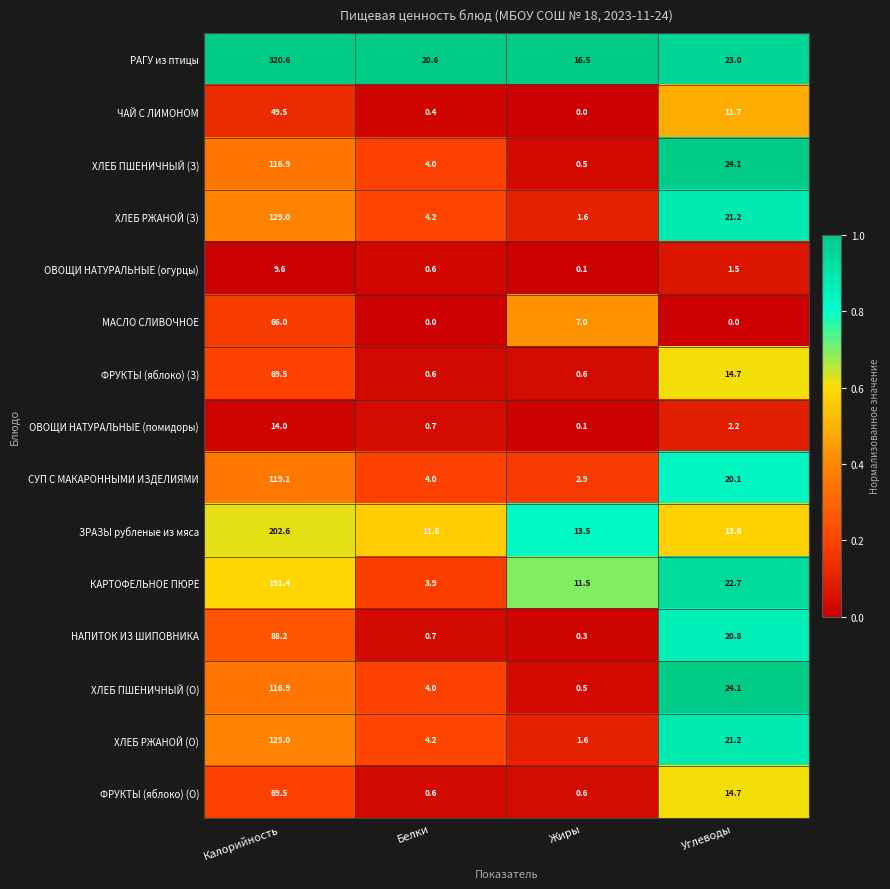

At which label is ХЛЕБ РЖАНОЙ (З) closest to 65?

Углеводы